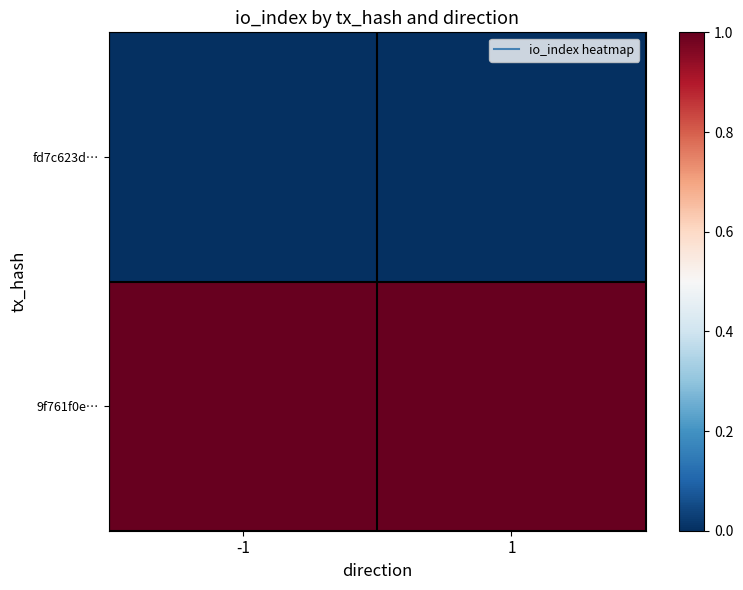

Rank the series at 1 from lowest to highest value.

fd7c623d…, 9f761f0e…